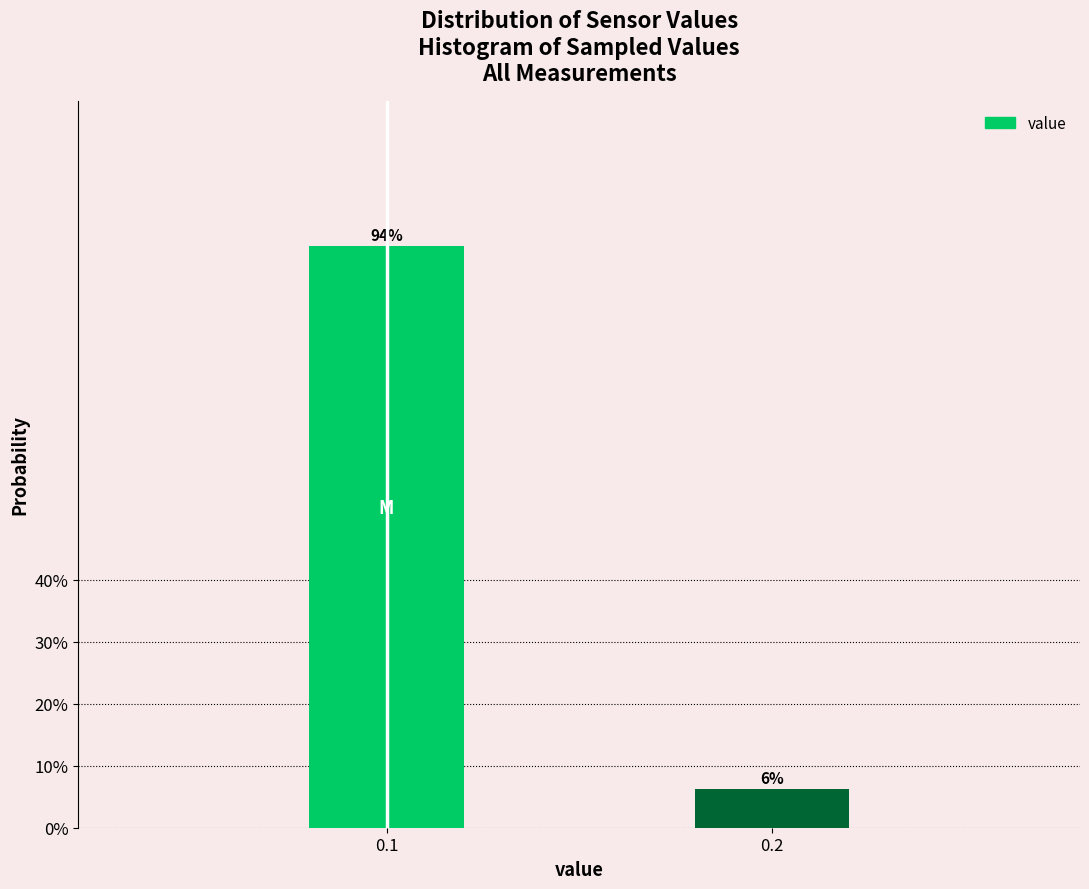

Are the bars horizontal?

No